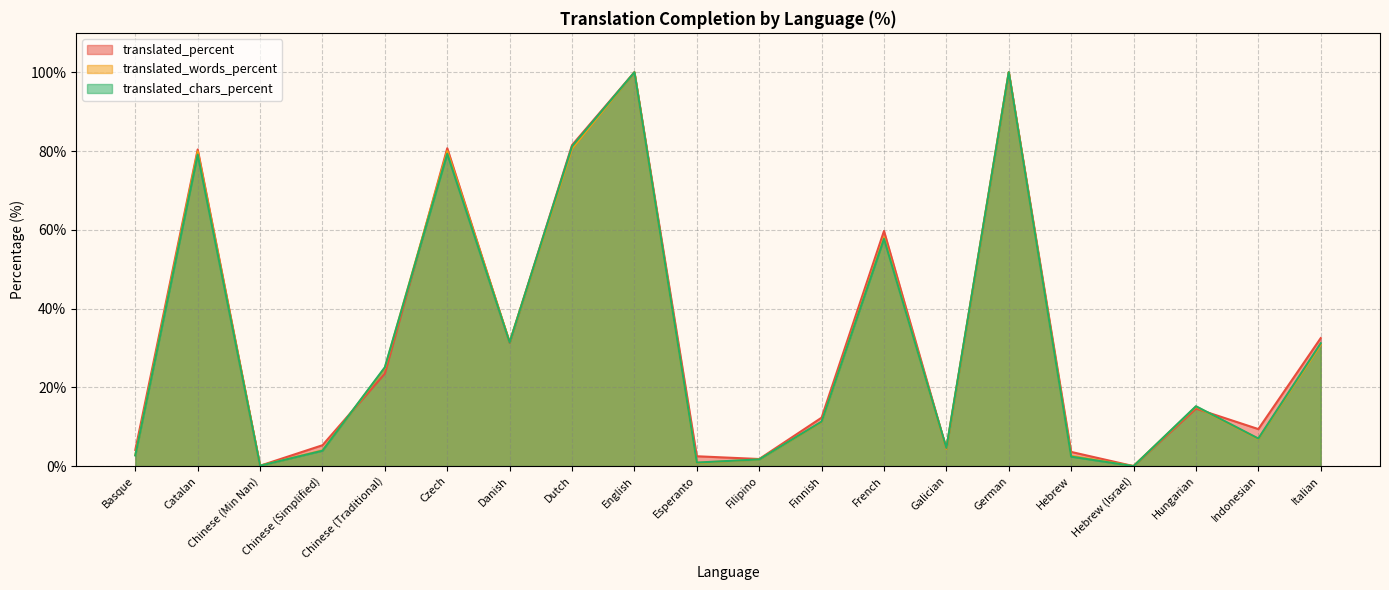

What is the difference between the second highest and minimum values in the translated_words_percent series?

100.0